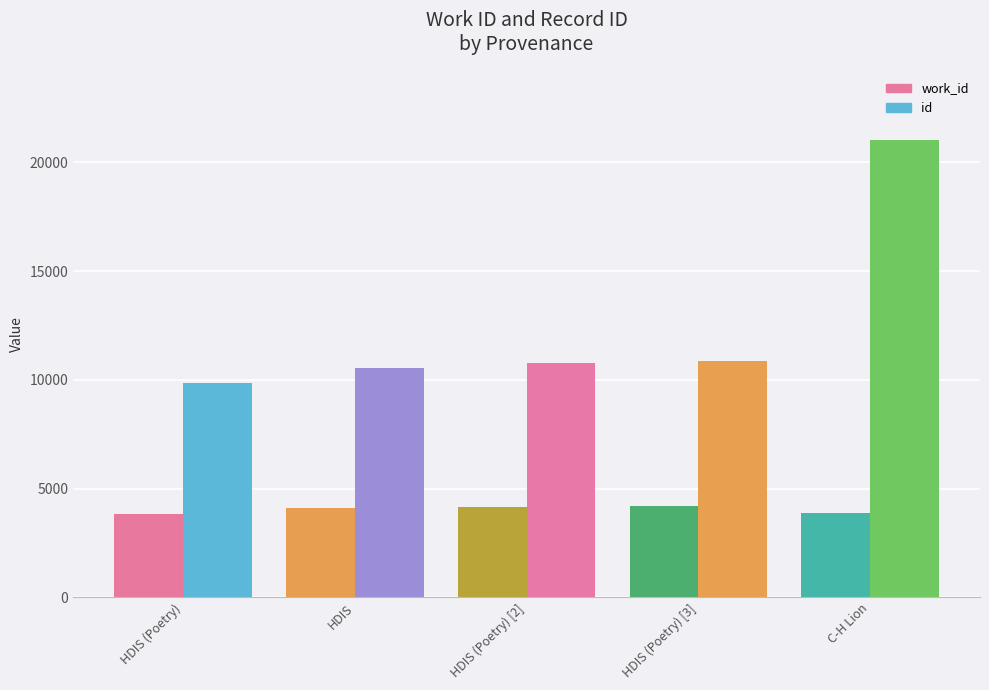

What is the maximum value shown in the chart?

21035